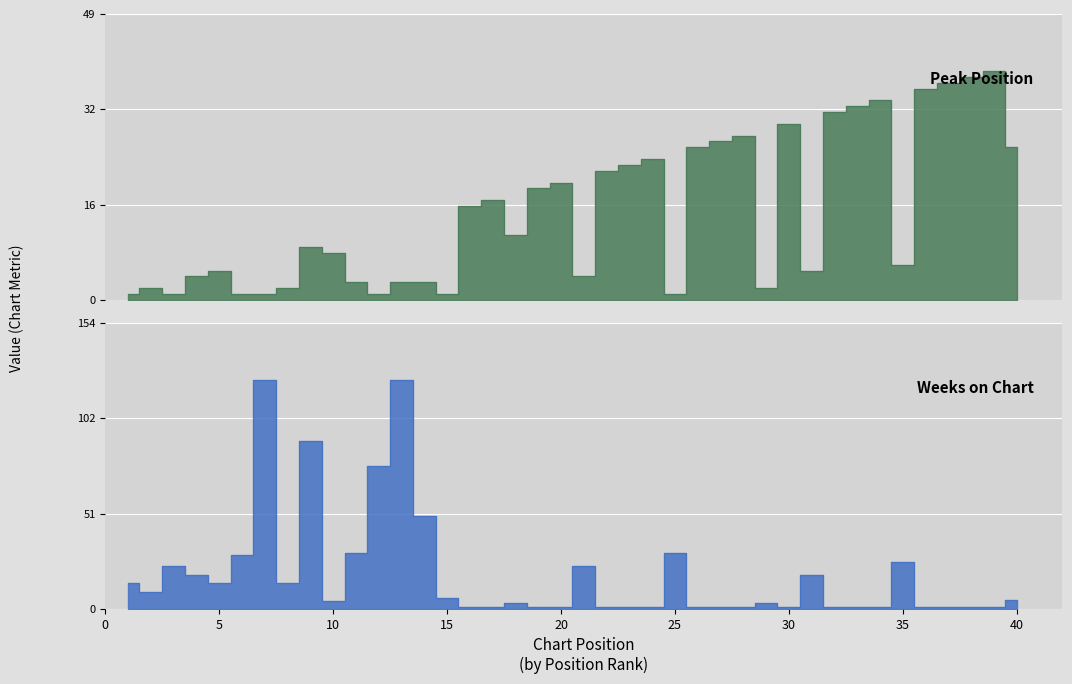

What is the spread (max minus min) of values at 11?

27